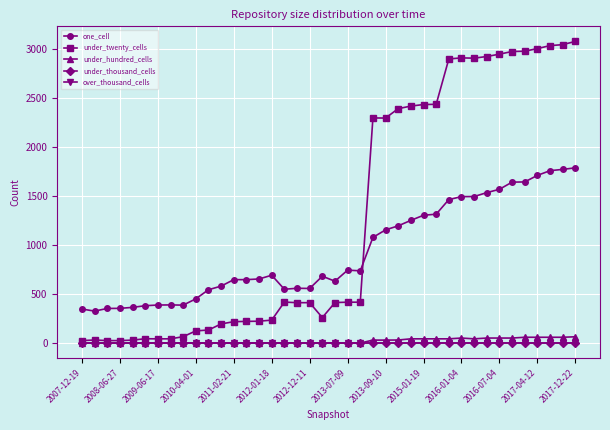

What is the difference between the second highest and minimum values in the one_cell series?

1446